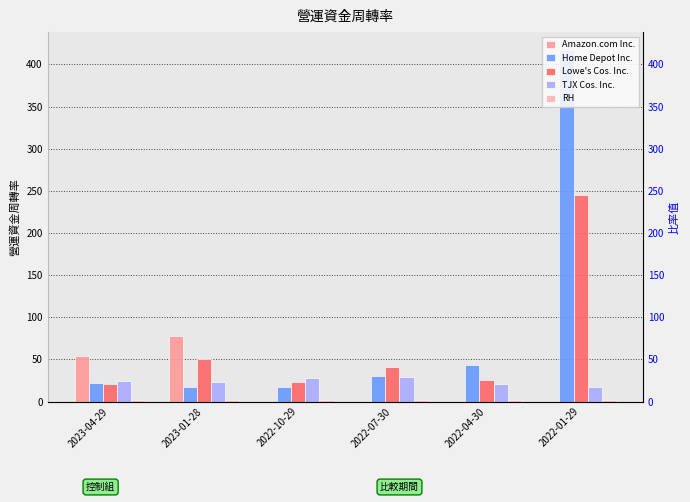

What is the sum of all RH values?

11.3